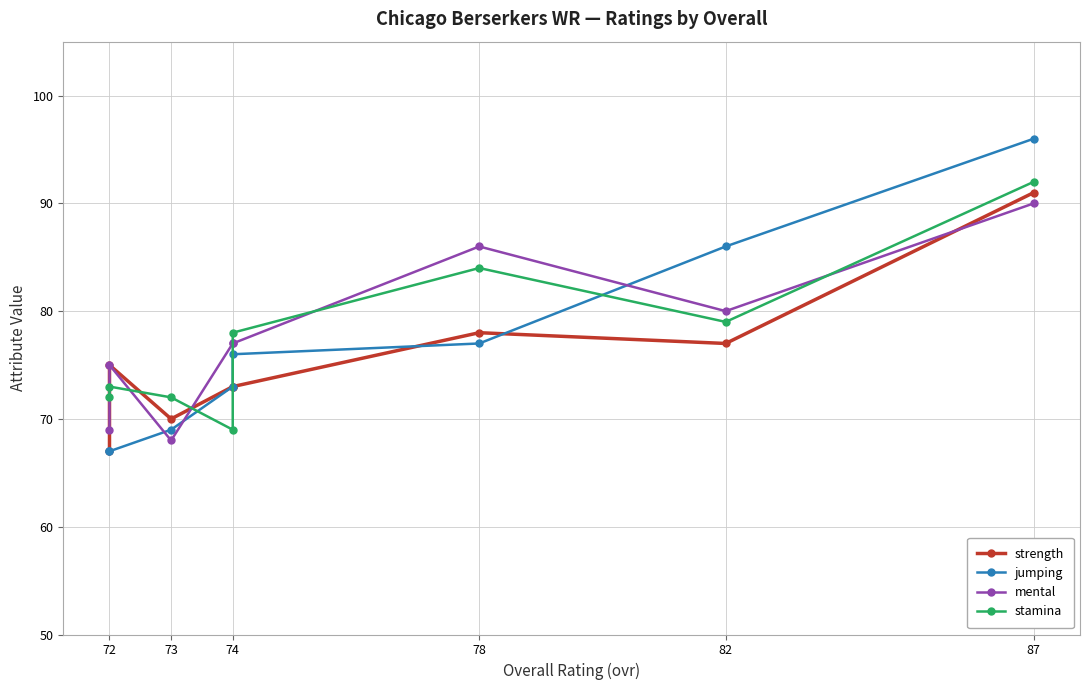

The value of jumping at 74 is 129. True or false?

False